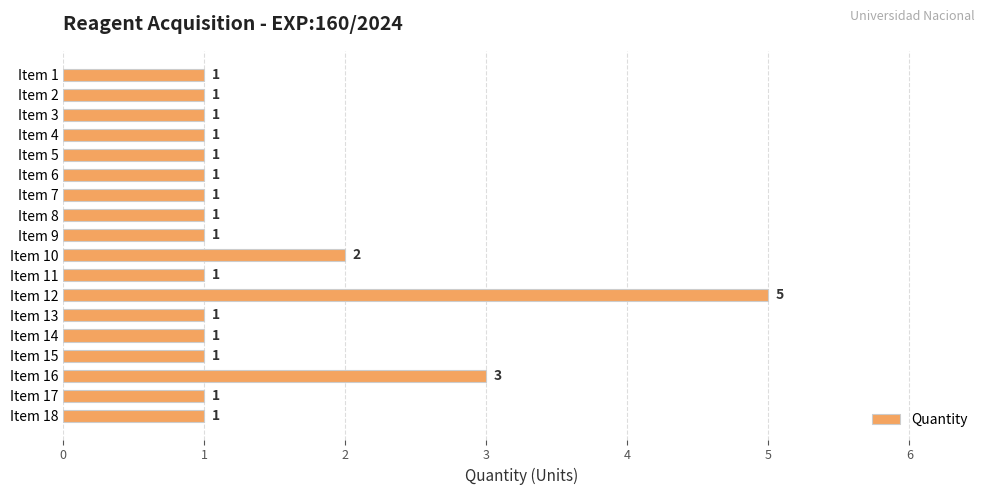

Reading top to bottom, what are all the values shown in this chart?

1	1	1	1	1	1	1	1	1	2	1	5	1	1	1	3	1	1